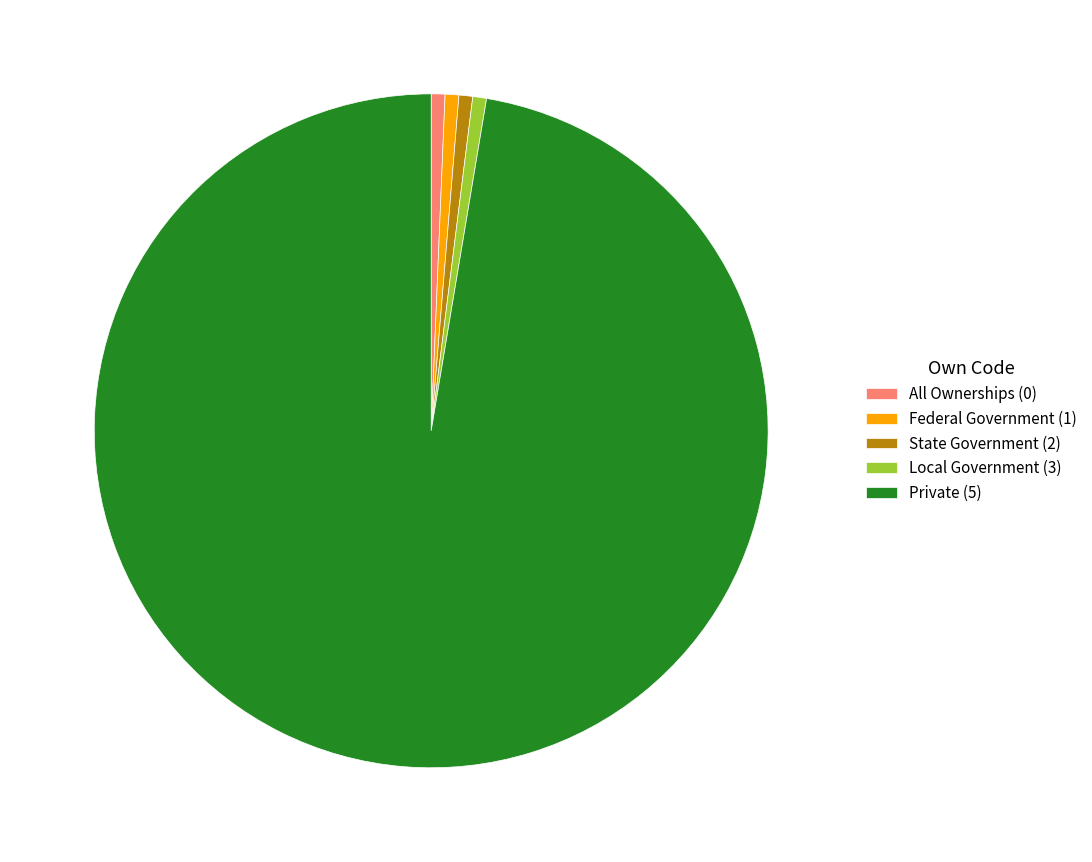

Combined, do Local Government (3) and All Ownerships (0) account for over 50%?

No